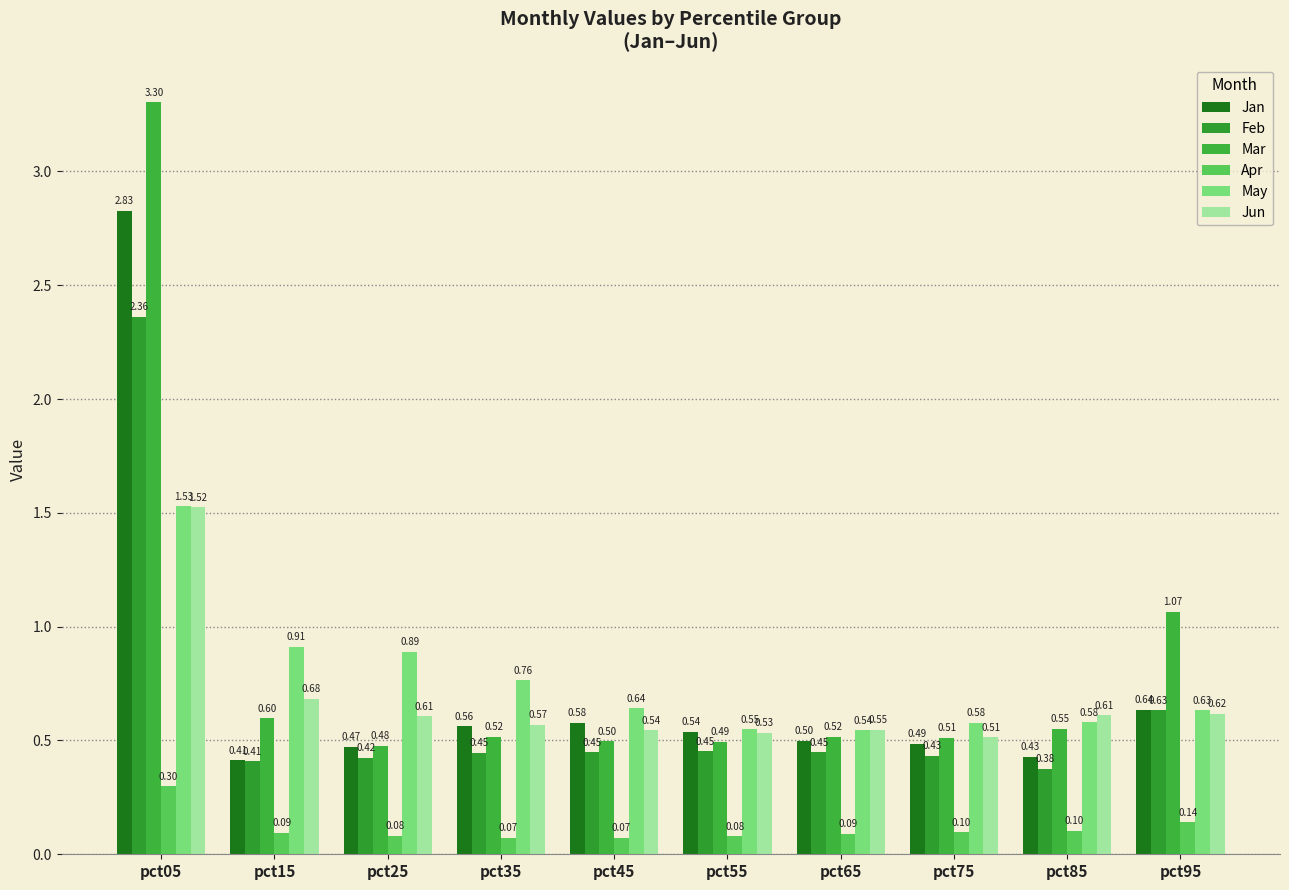

True or false: Apr has a value of 0.1 at pct95.

True